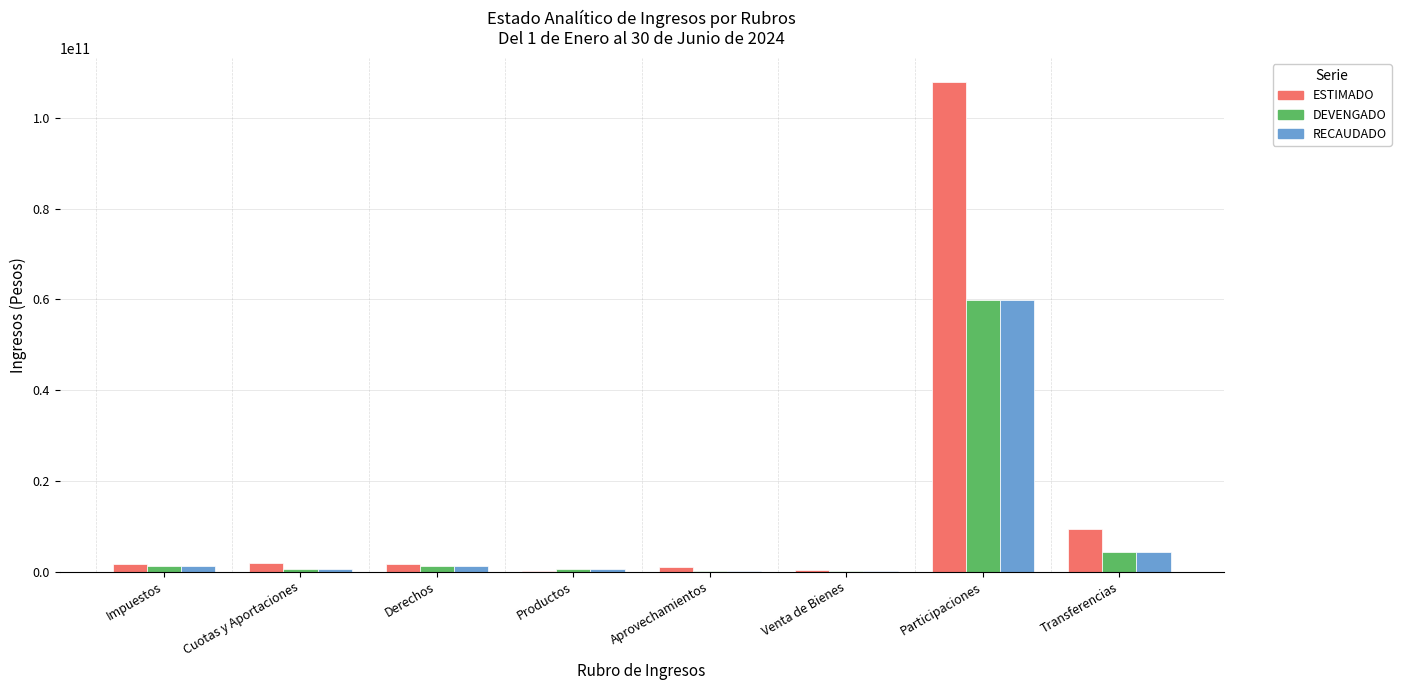

What is the sum of all DEVENGADO values?

68117577595